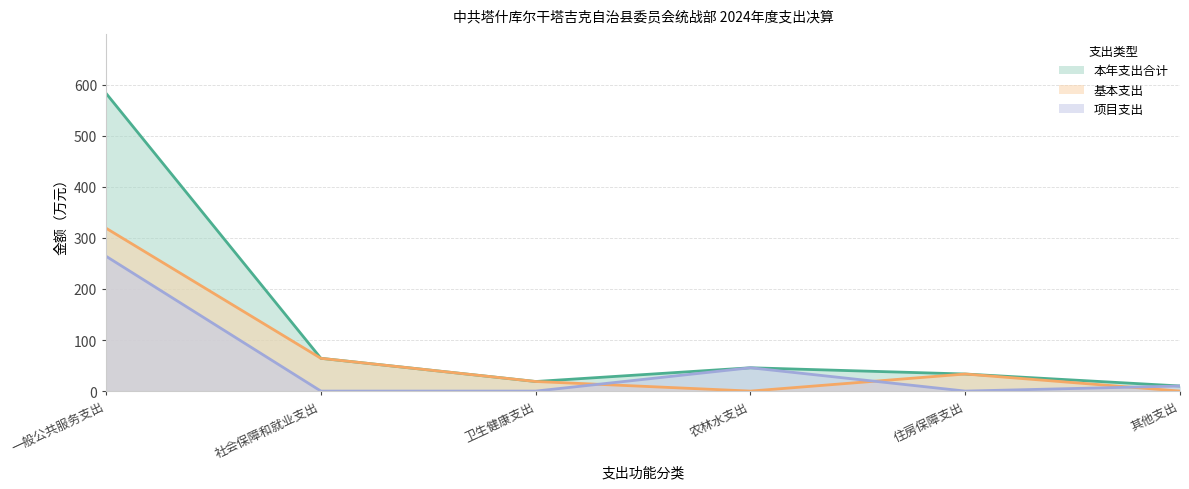

After their last crossing, which series has the higher values: 项目支出 or 基本支出?

项目支出